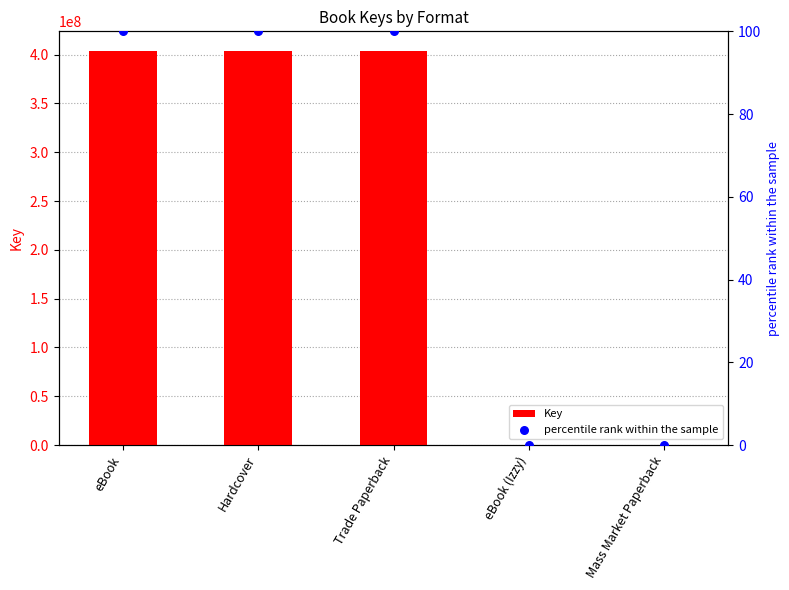

At which category is the sum across all series the highest?

eBook